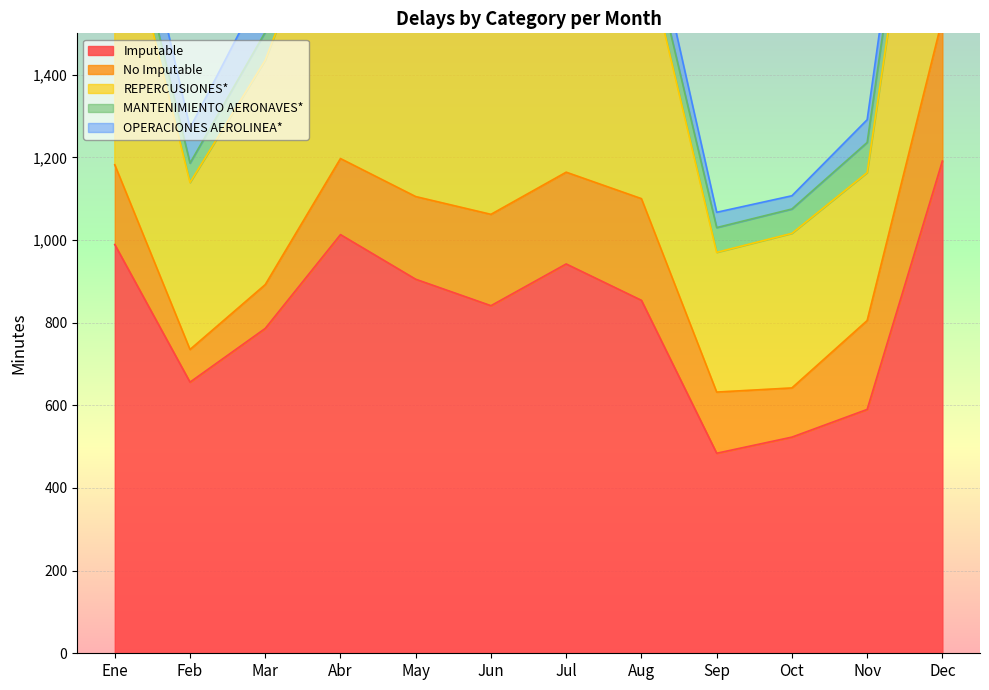

How many data points in No Imputable are above 200?

5